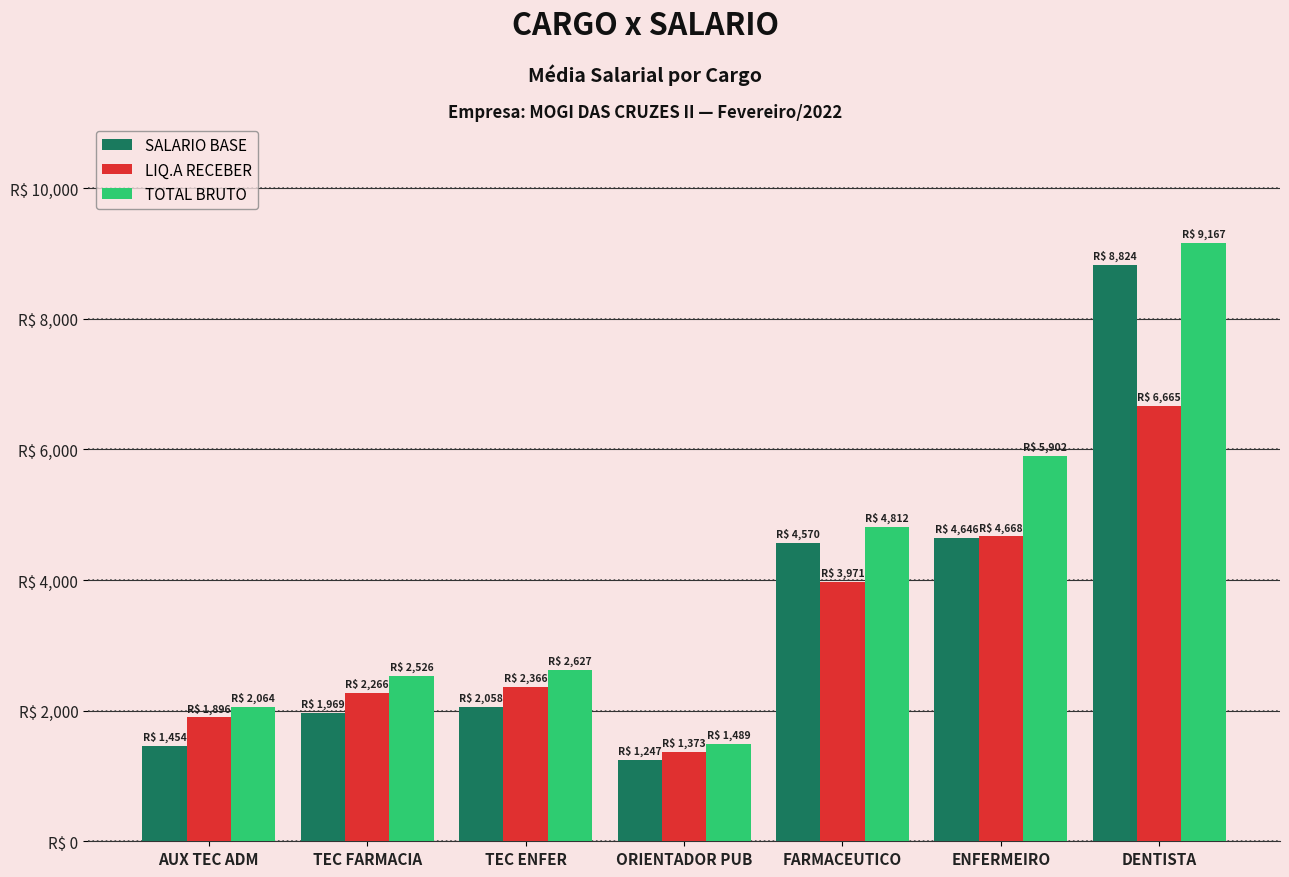

The value of TOTAL BRUTO at ORIENTADOR PUB is 1961.9. True or false?

False